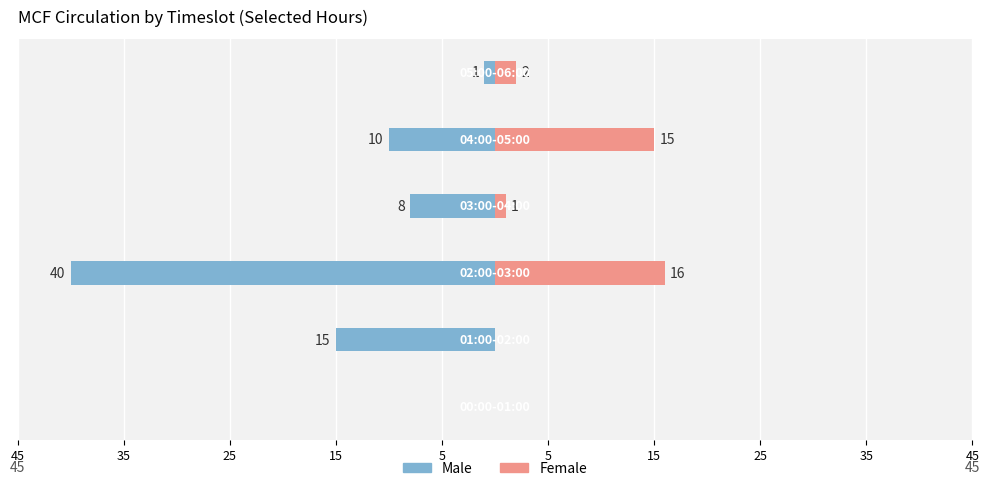

What are all the series names shown in the legend?

Male, Female